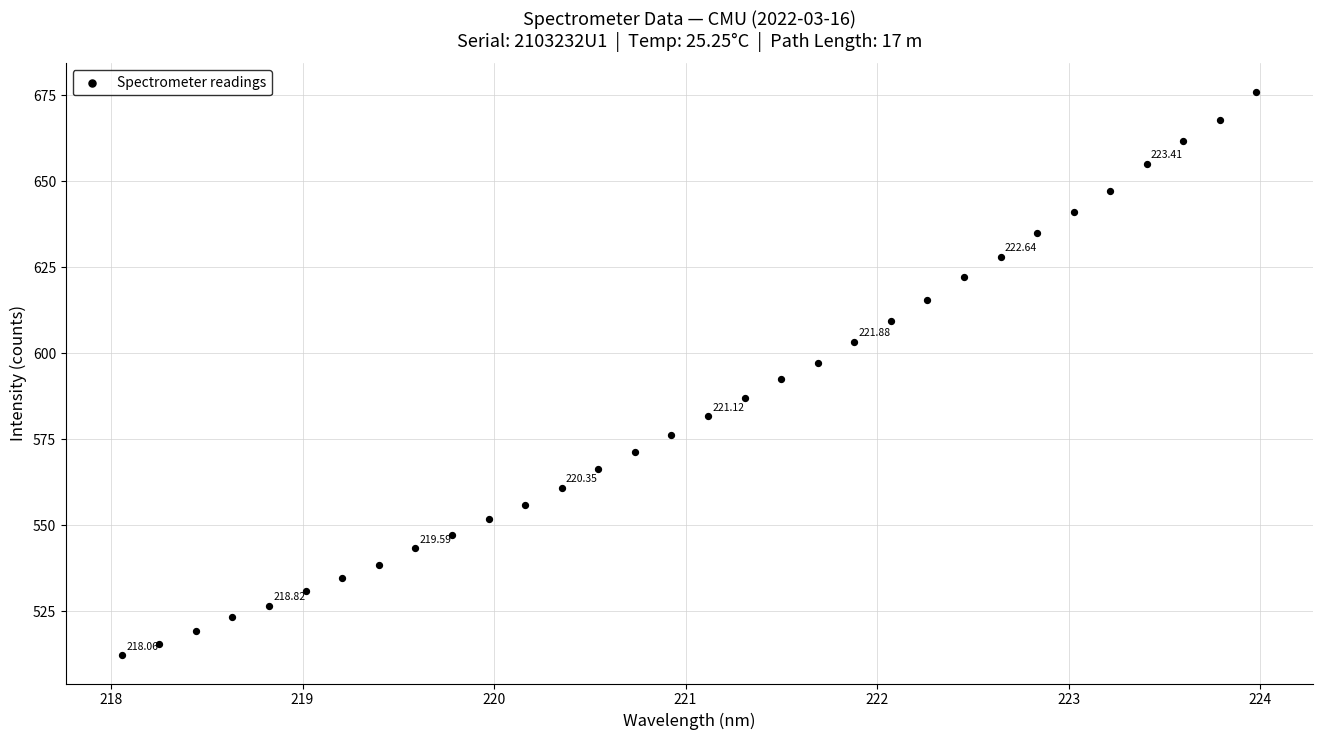

What is the range of X values (max minus min)?

5.9